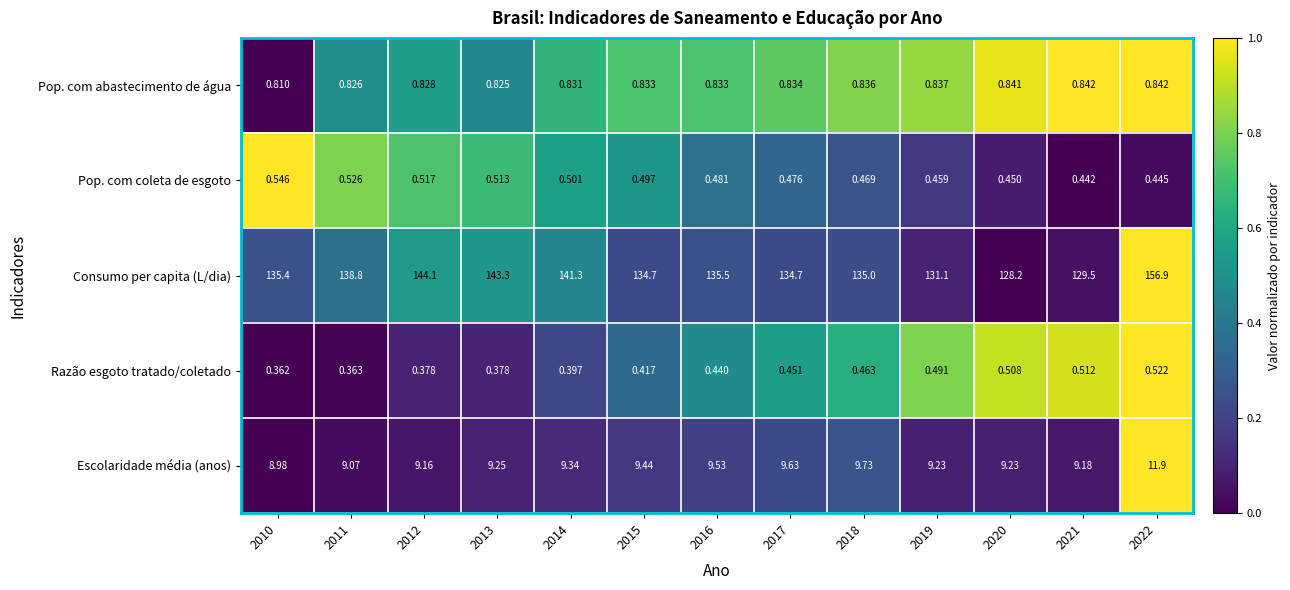

At 2022, list the series in order from smallest to largest.

Pop. com coleta de esgoto, Razão esgoto tratado/coletado, Pop. com abastecimento de água, Escolaridade média (anos), Consumo per capita (L/dia)